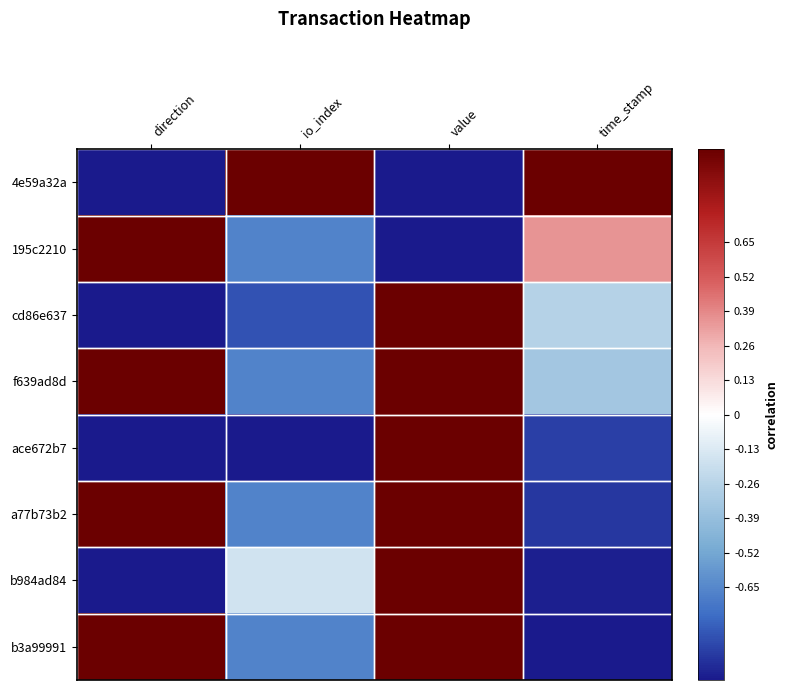

At which category is the sum across all series the highest?

value